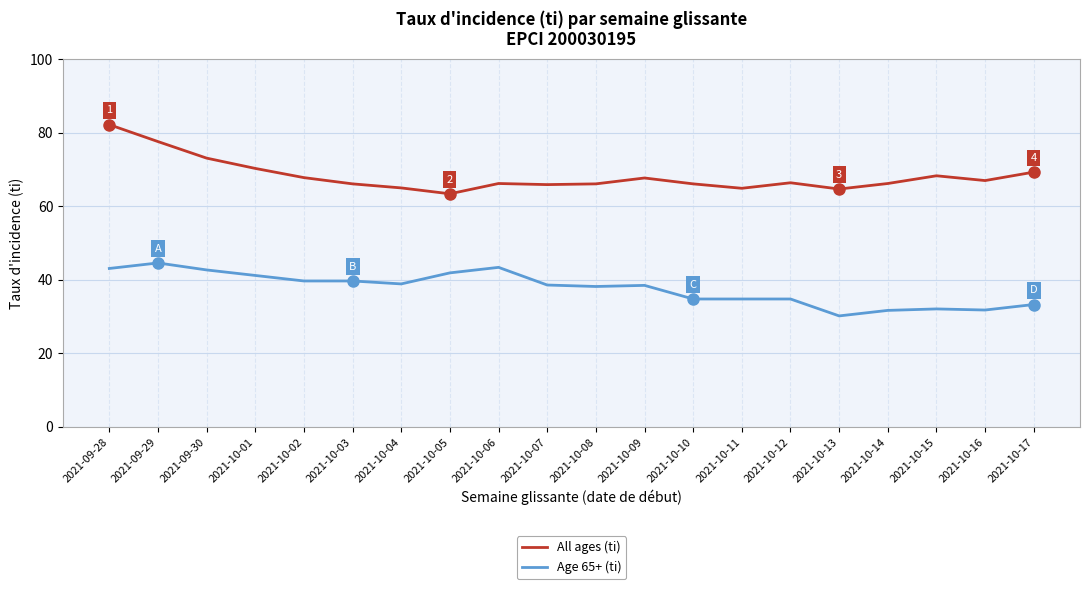

What is the difference between the maximum and minimum values in the Age 65+ (ti) series?

14.4